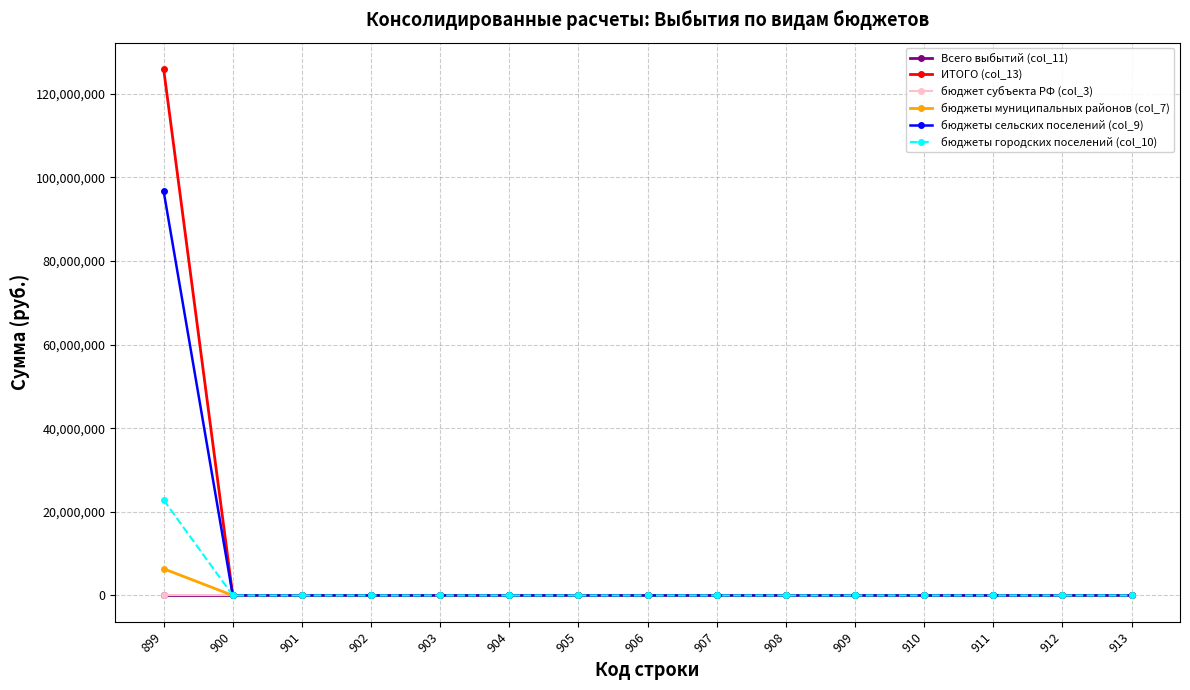

The бюджеты сельских поселений (col_9) series shows 0.0 at 906. True or false?

True